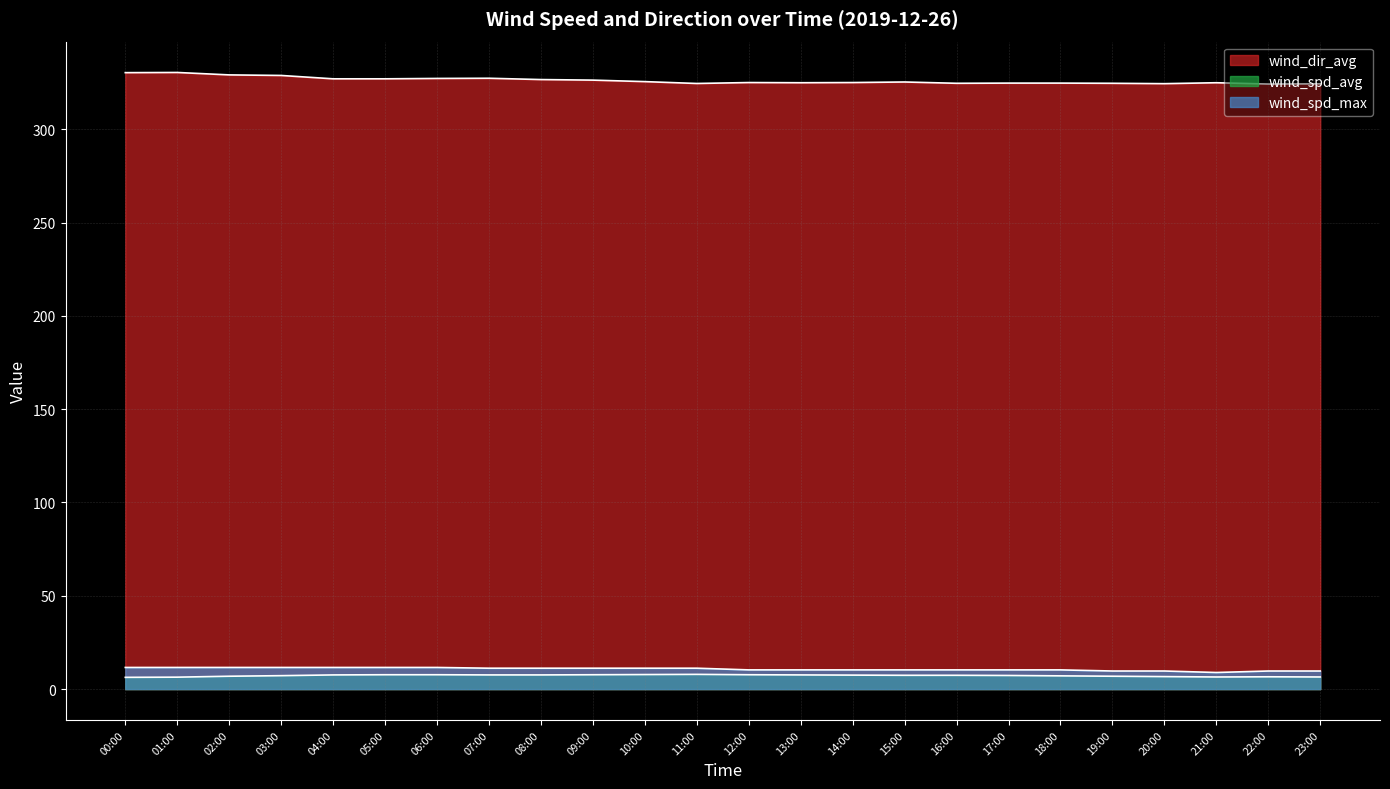

True or false: wind_dir_avg has a value of 324.6 at 16:00.

True